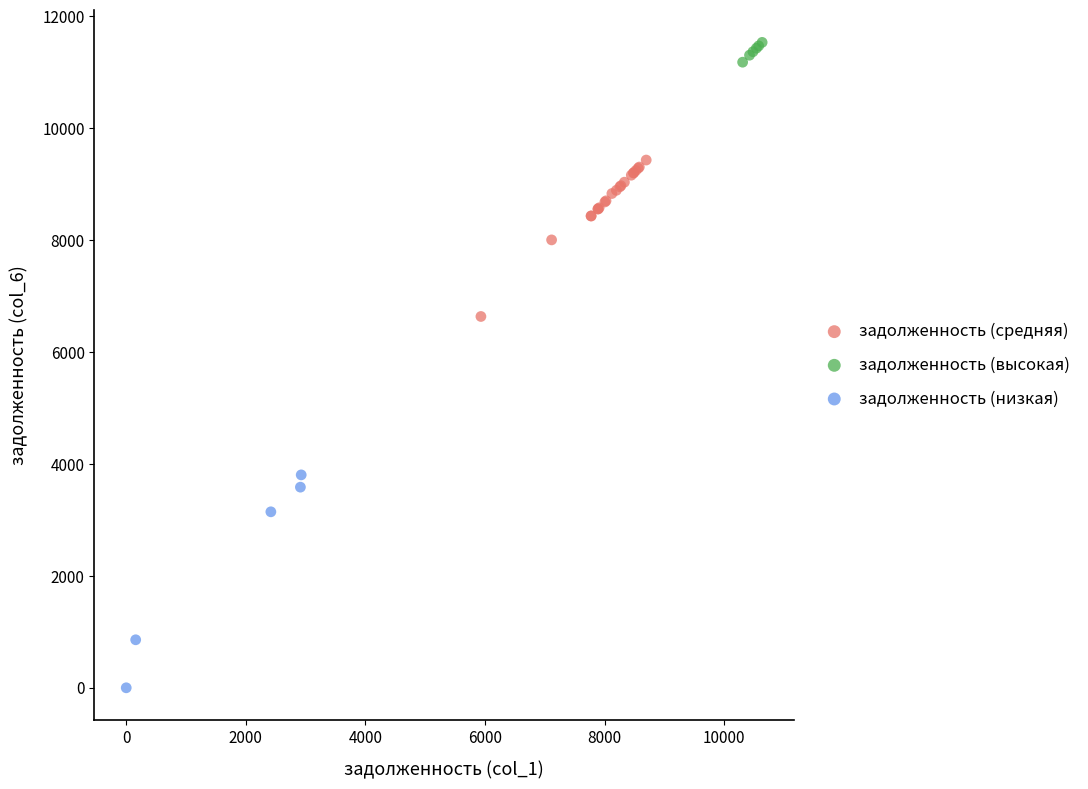

Which series reaches the maximum Y coordinate?

задолженность (высокая)